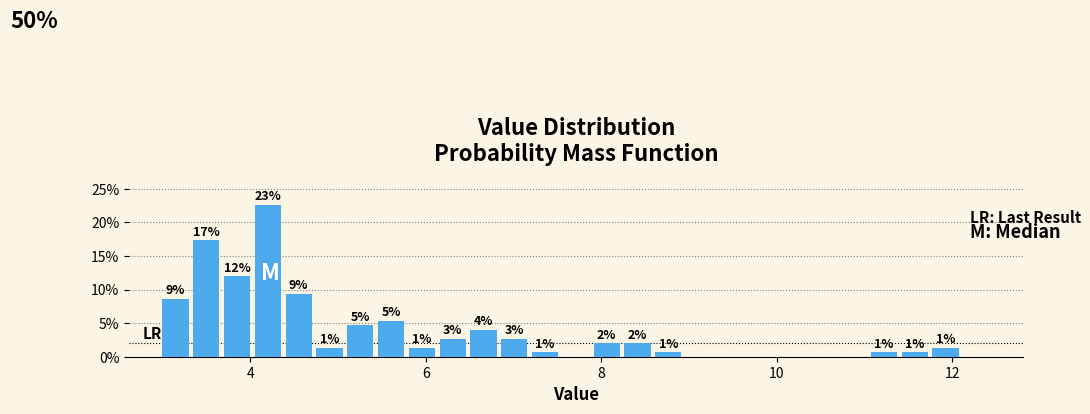

Around what value on the x-axis is the tallest bar? Give the approximate position of its centre, as read against the axis.

4.2